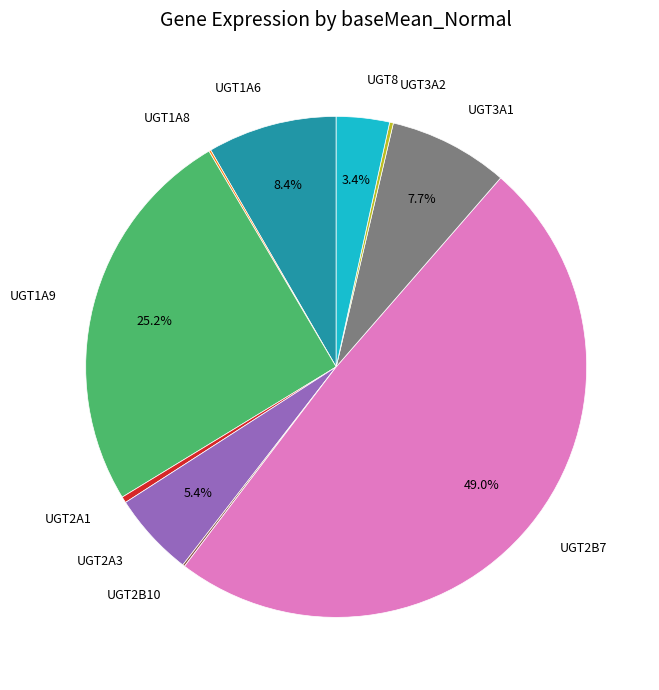

Between UGT1A6 and UGT1A9, which is larger?

UGT1A9